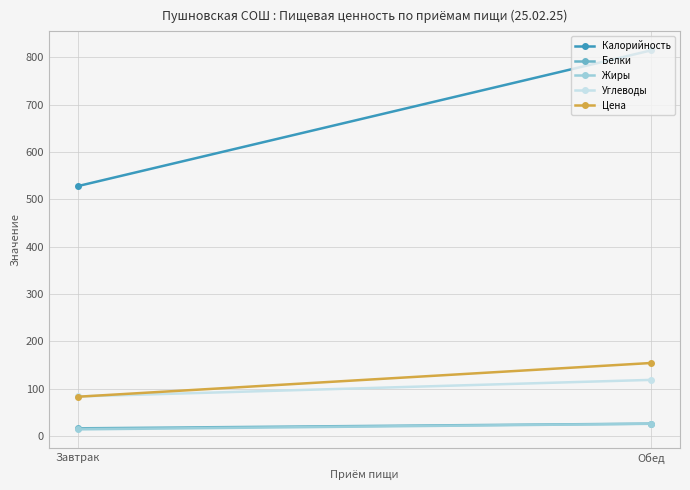

Where is Белки nearest to the value 21?

Завтрак